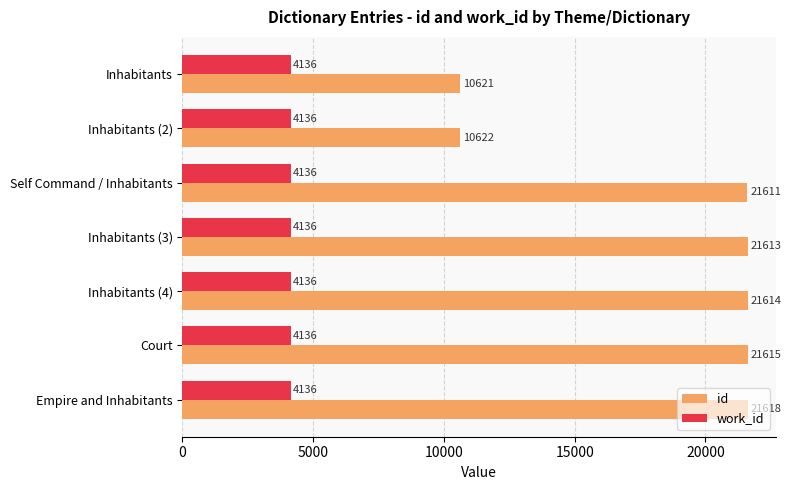

Rank the series by their maximum value, from lowest to highest.

work_id, id